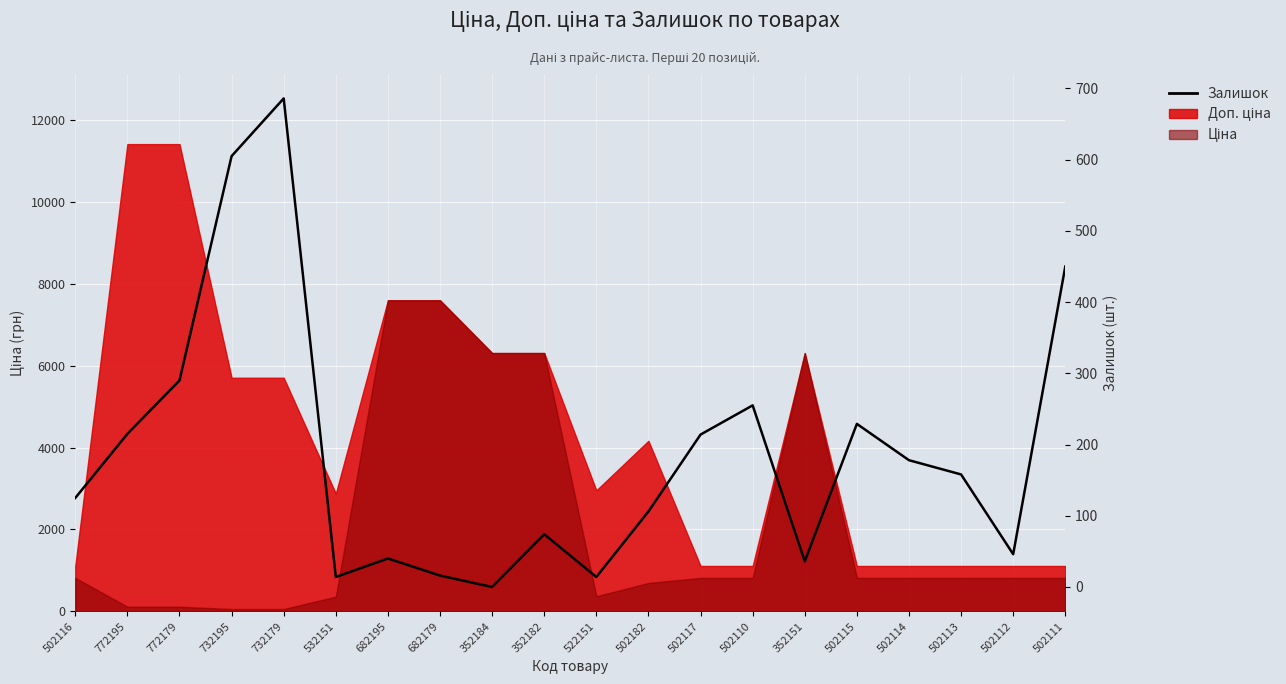

What is the difference between the second highest and second lowest values?

591